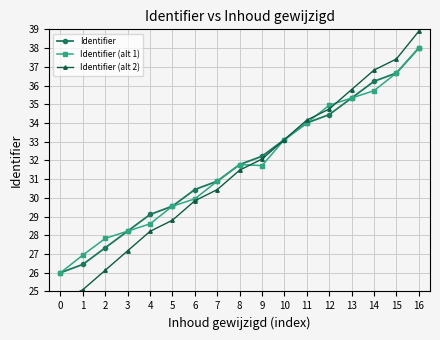

True or false: Identifier (alt 2) and Identifier cross at least once.

False